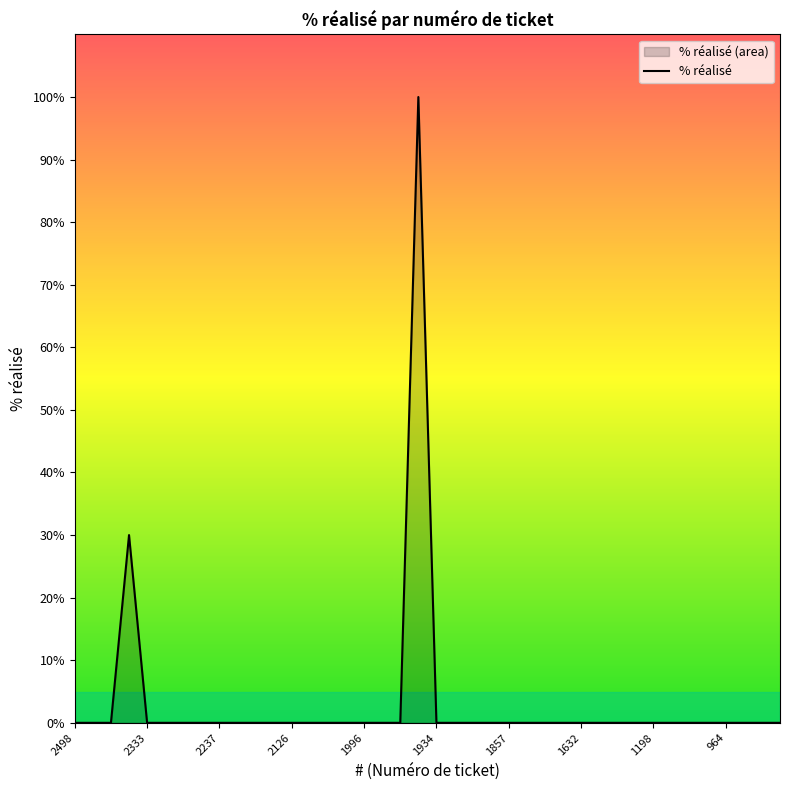

What is the maximum value shown in the chart?

100